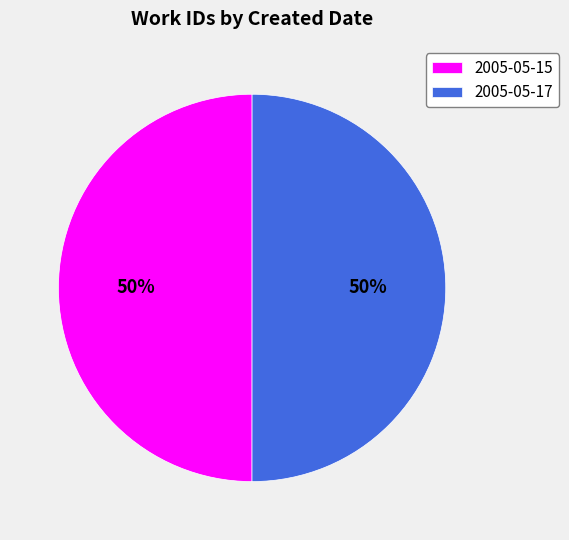

The 2005-05-15 slice represents 50% of the pie. True or false?

True